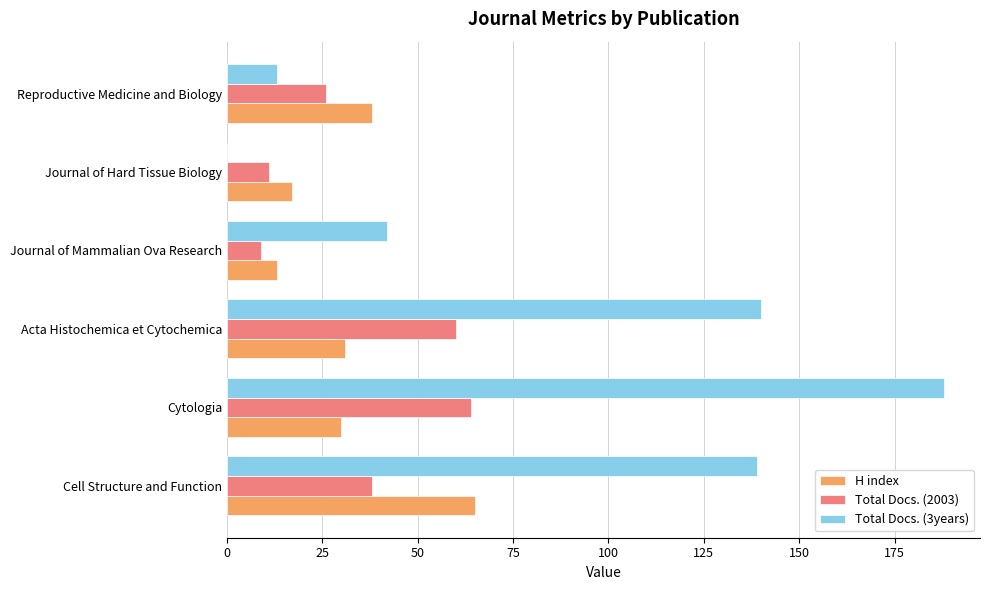

The H index series shows 13 at Journal of Mammalian Ova Research. True or false?

True